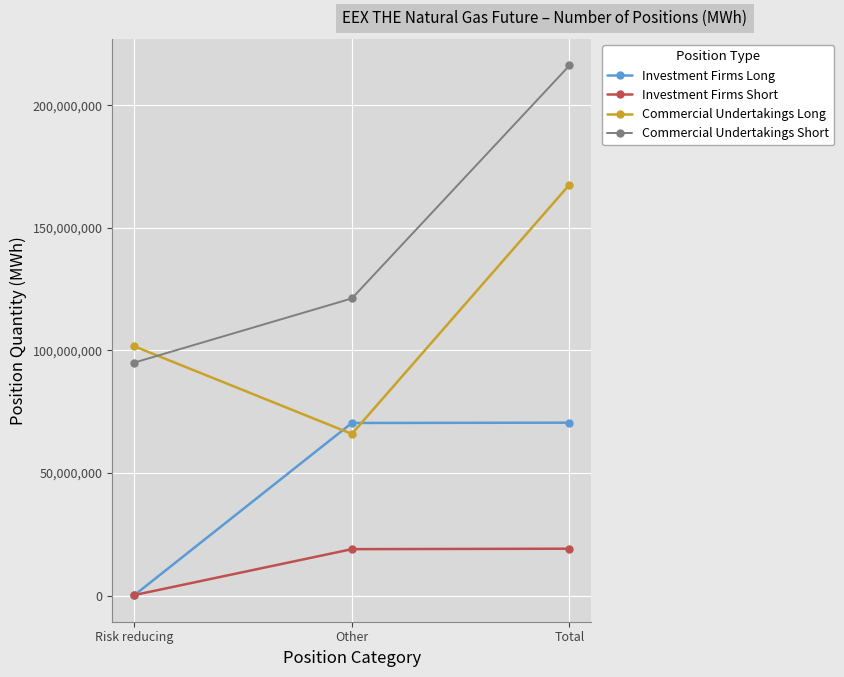

How many values in the Investment Firms Long series are below 70386092?

1